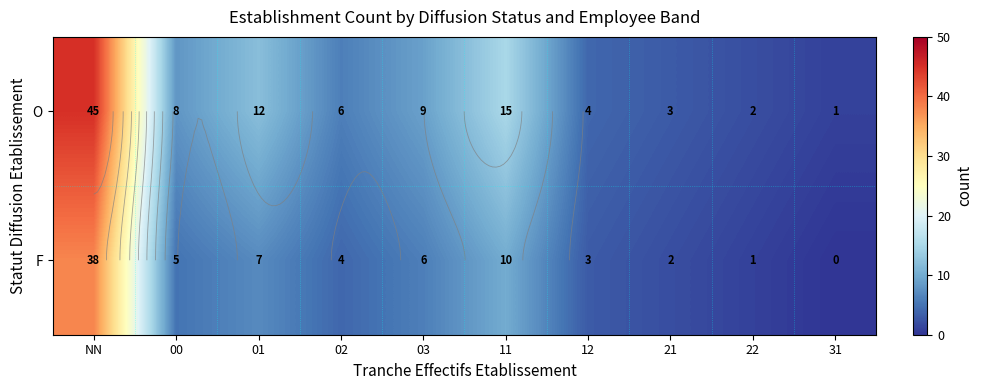

At which label is O closest to 23?

11